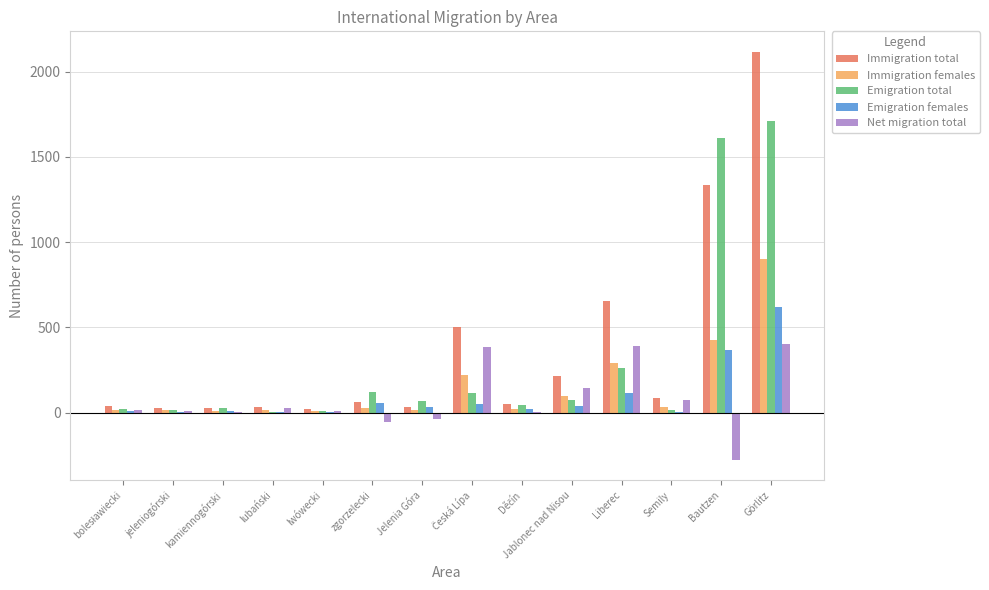

The Immigration females series shows 99 at Jablonec nad Nisou. True or false?

True